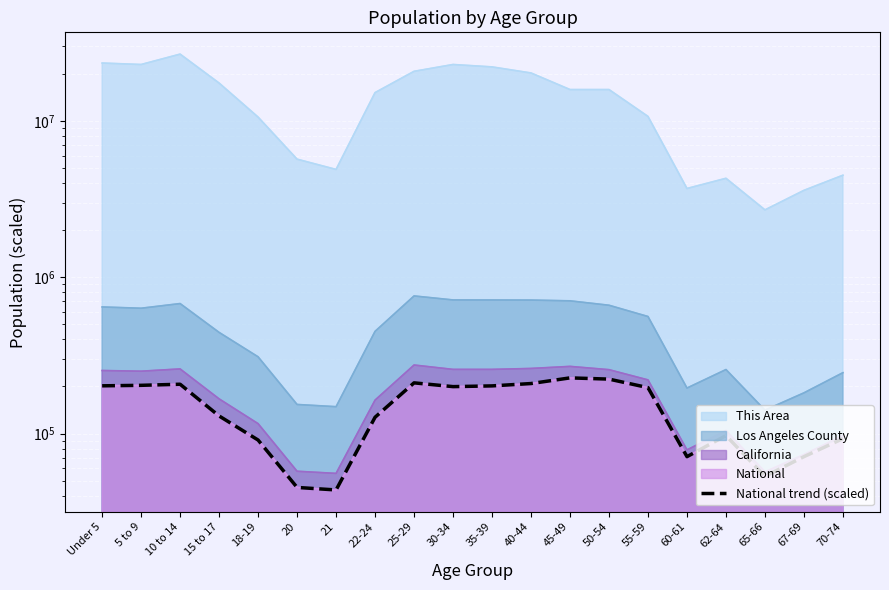

Does the chart display data point markers on the line(s)?

No